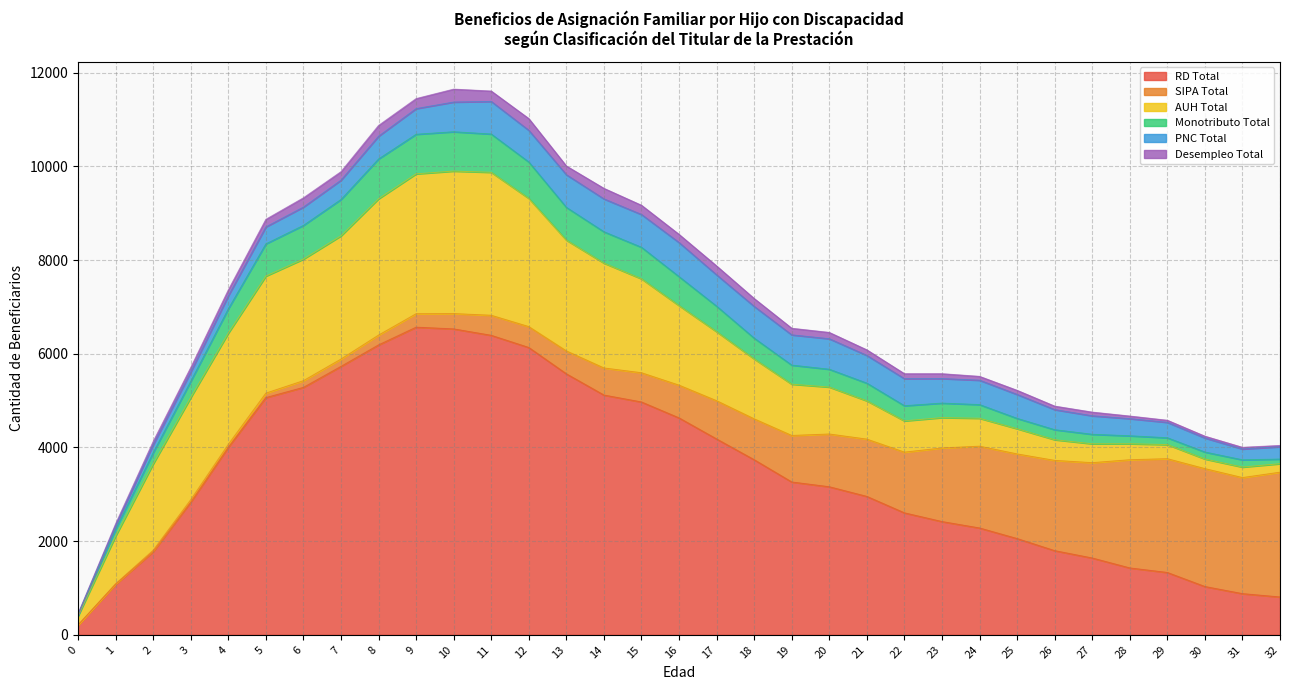

How many values in the RD Total series exceed 3161?

16